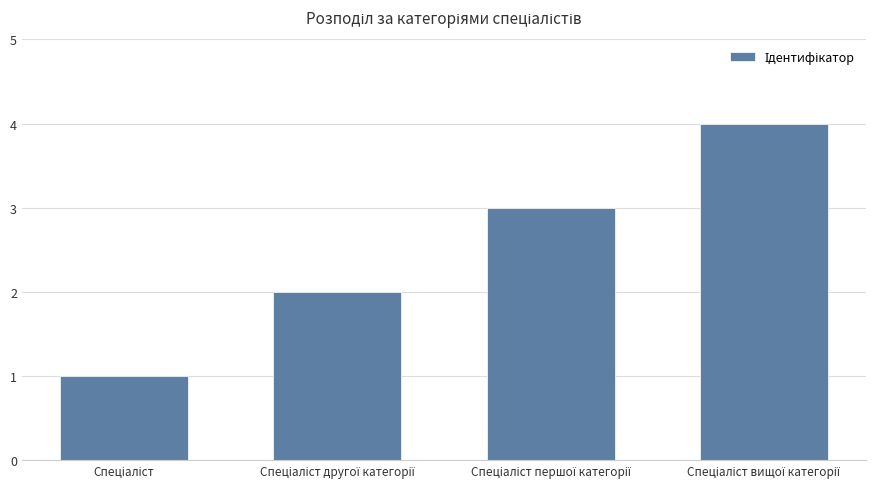

What is the sum of all values?

10